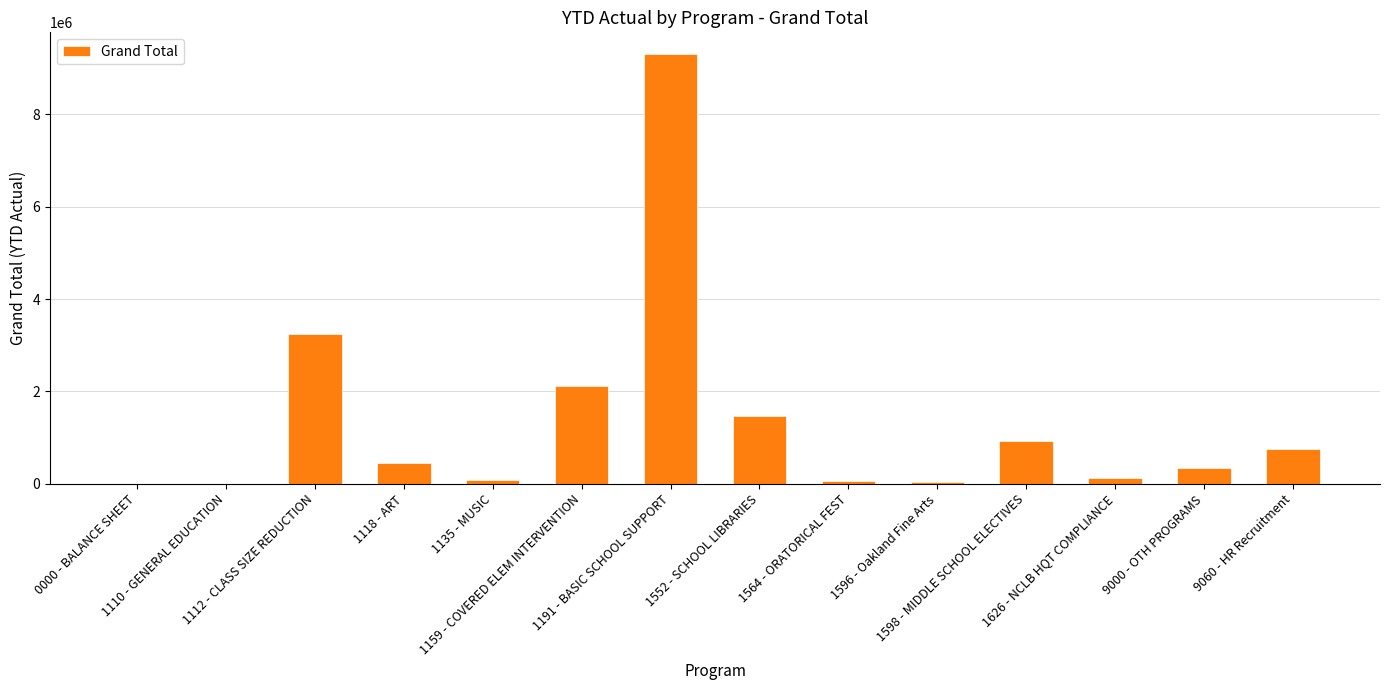

How many values exceed 440650?

7